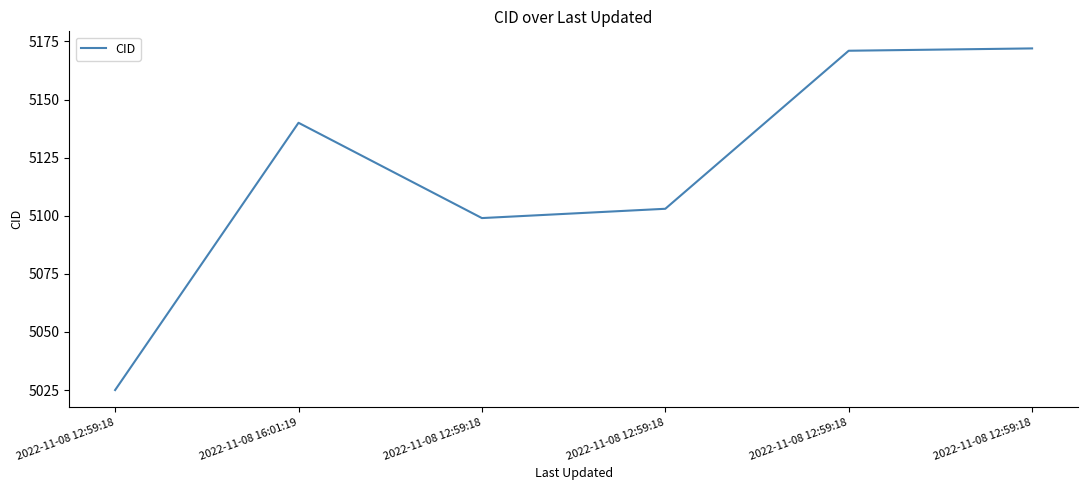

What is the sum of the values at 2022-11-08 12:59:18 and 2022-11-08 12:59:18?

10270